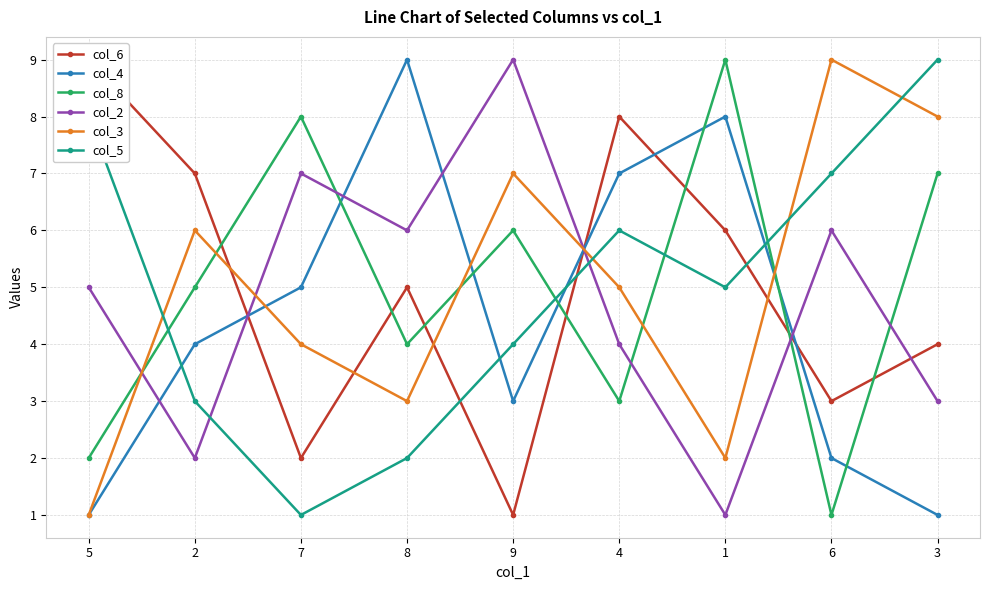

True or false: col_5 and col_2 cross at least once.

True